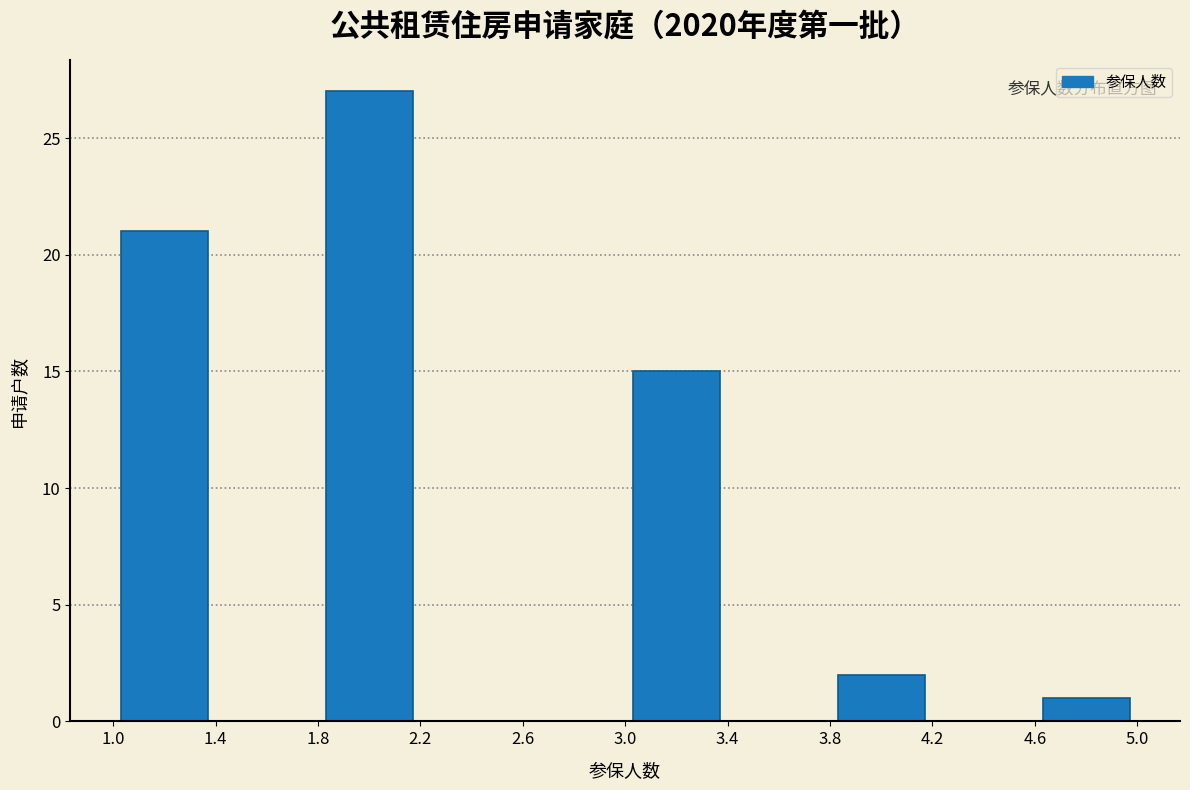

Which range on the x-axis has the tallest bar?

1.8 to 2.2